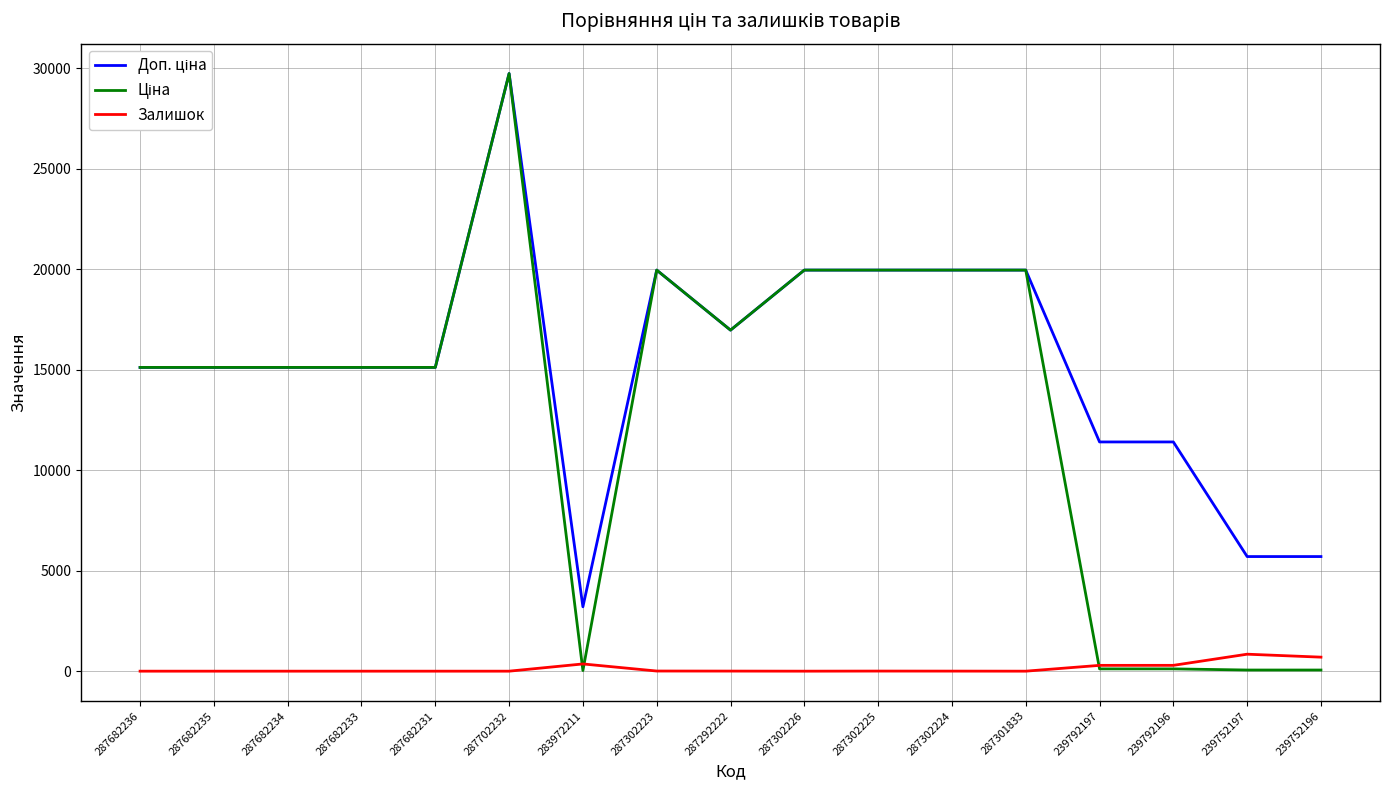

At which category is the sum across all series the highest?

287702232